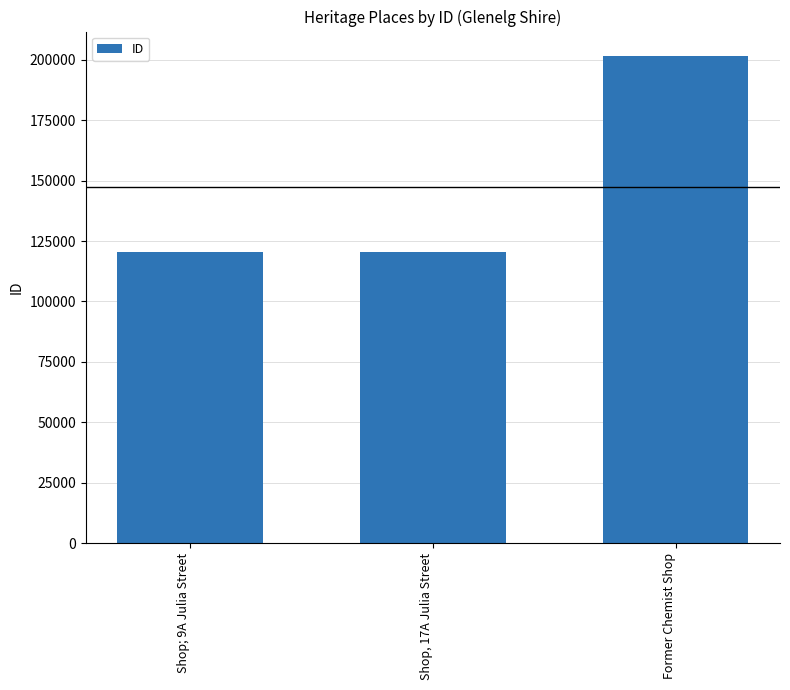

True or false: the data shows 128455 at Former Chemist Shop.

False